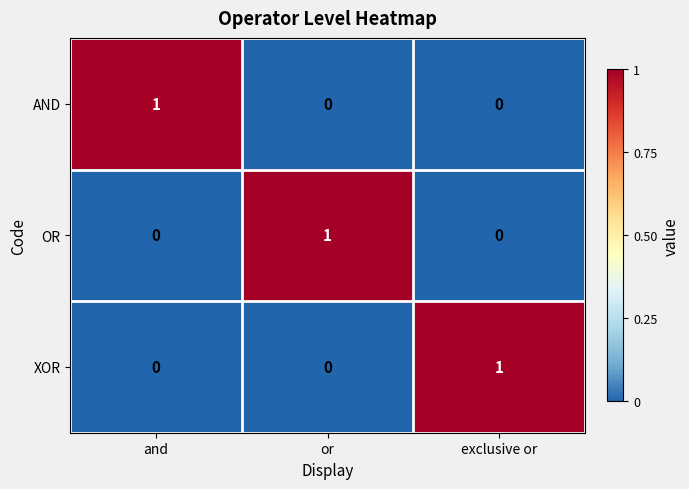

Is the value of XOR at or greater than the value of AND at and?

No